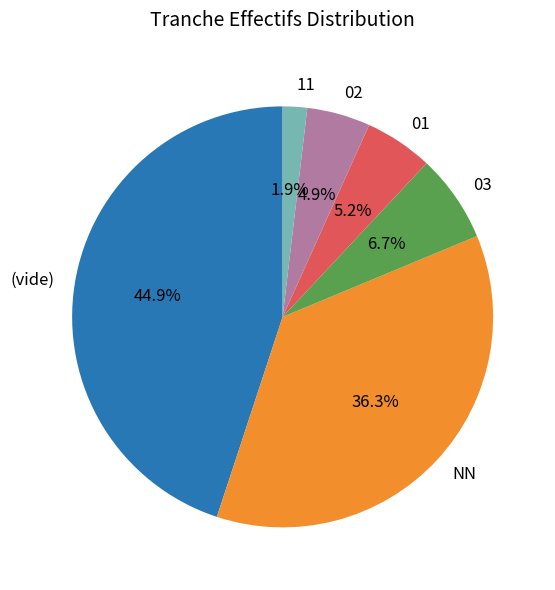

Is it true that 01 is 1% of the pie?

False